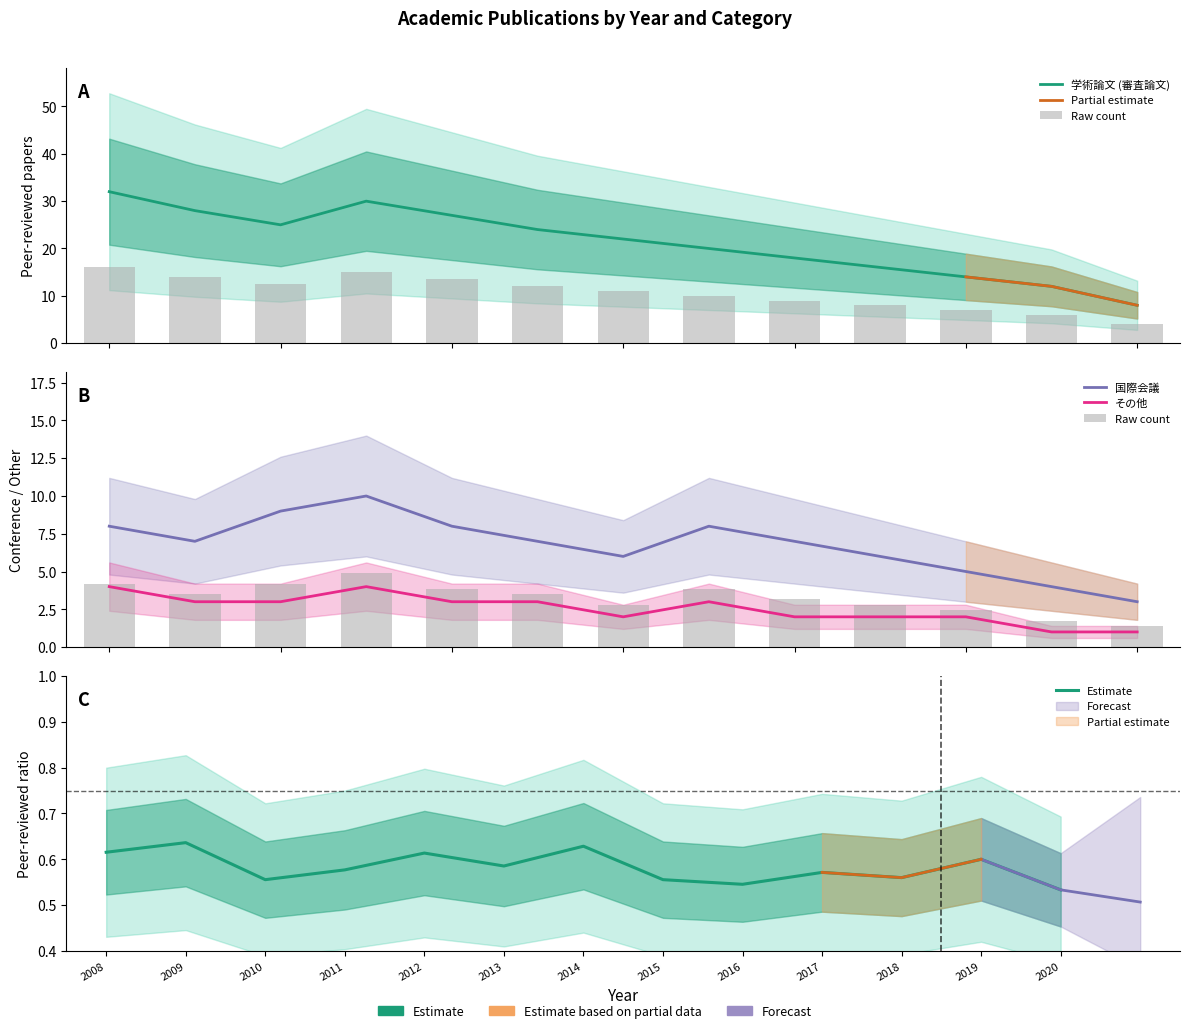

Which category has the lowest value across all series?

2019